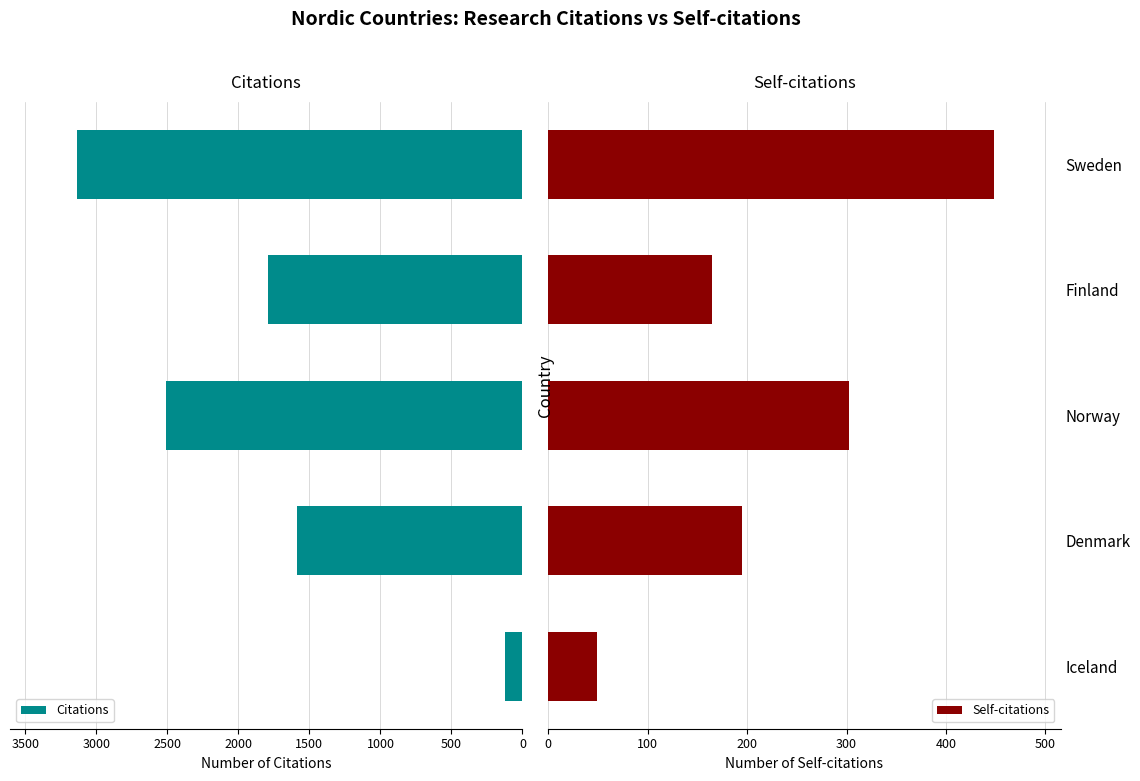

What is the difference between the maximum and minimum values in the Citations series?

3013